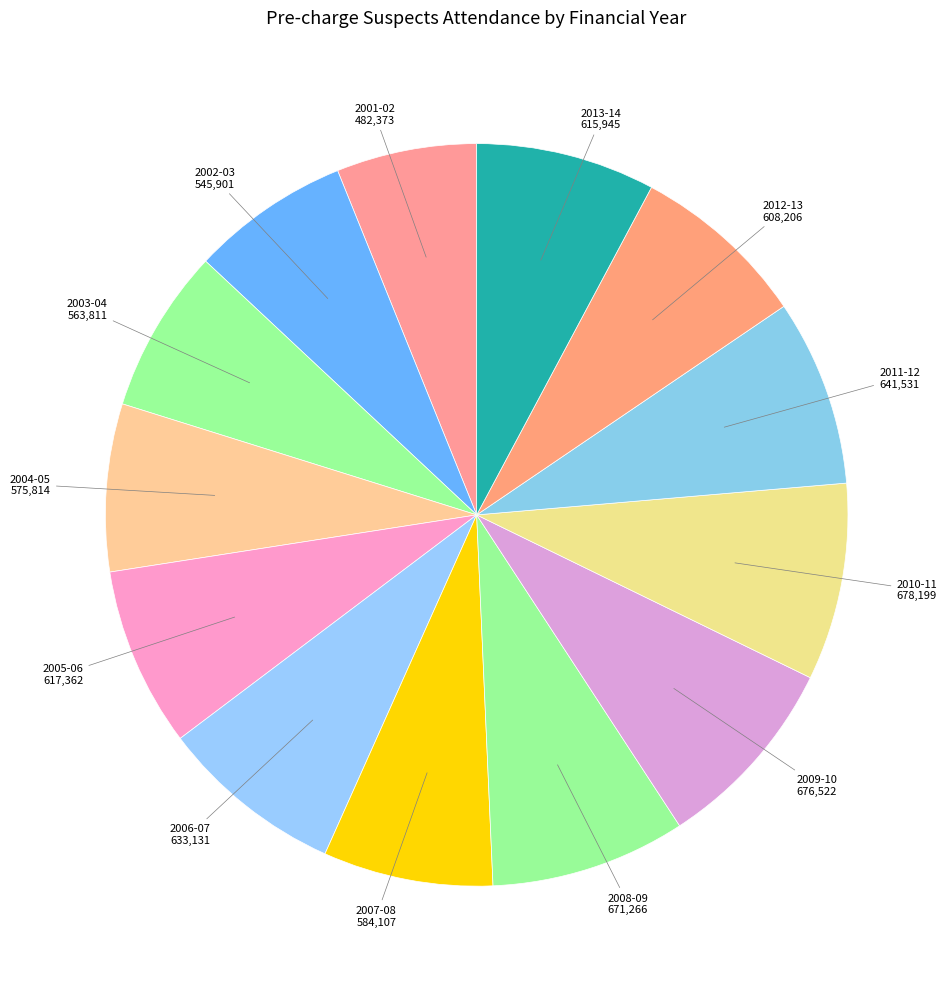

To the nearest percent, what is the difference between the largest and smallest slice percentages?

2%